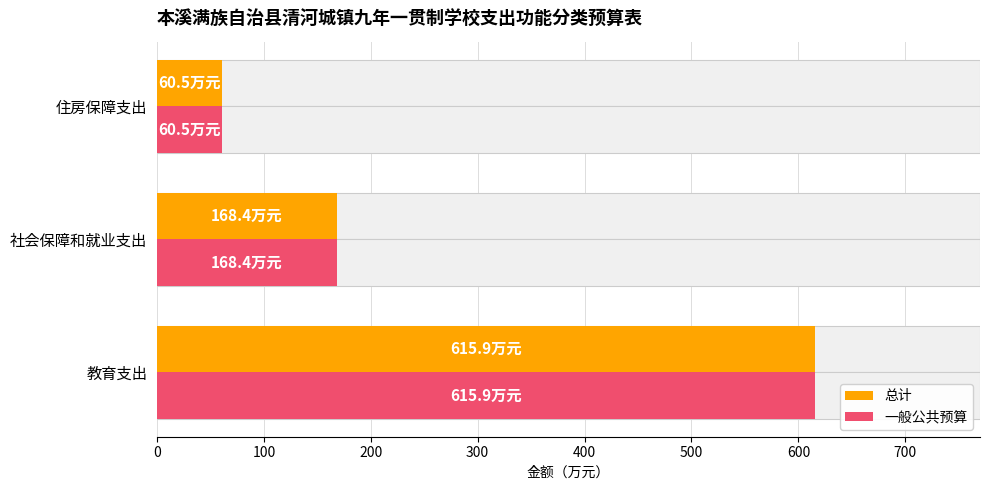

What is the smallest value displayed?

60.5